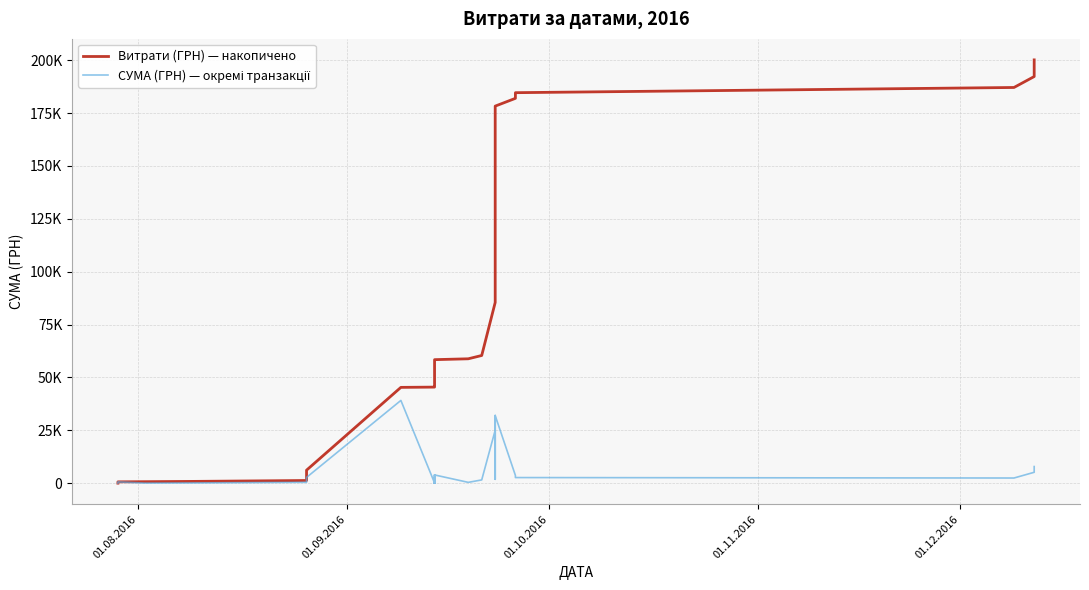

Reading left to right, extract all data points from this chart.

Витрати (ГРН) — накопичено: 32.6	648.4	722.0	856.9	1285.3	3422.8	6169.8	45320.6	45447.1	45478.7	45843.1	45969.6	46001.2	47863.6	47952.6	51873.1	51999.6	52031.3	52395.6	52522.1	52553.8	54416.2	54505.2	58425.7	58833.5	60398.5	85472.5	87347.5	119354.5	144428.5	146303.5	178310.5	181985.8	184663.0	187123.0	192293.0	200173.0
СУМА (ГРН) — окремі транзакції: 32.6	615.7	73.6	135.0	428.4	2137.5	2747.0	39150.8	126.5	31.6	364.4	126.5	31.6	1862.4	89.0	3920.5	126.5	31.6	364.4	126.5	31.6	1862.4	89.0	3920.5	407.8	1565.0	25074.0	1875.0	32007.0	25074.0	1875.0	32007.0	3675.2	2677.2	2460.0	5170.0	7880.0